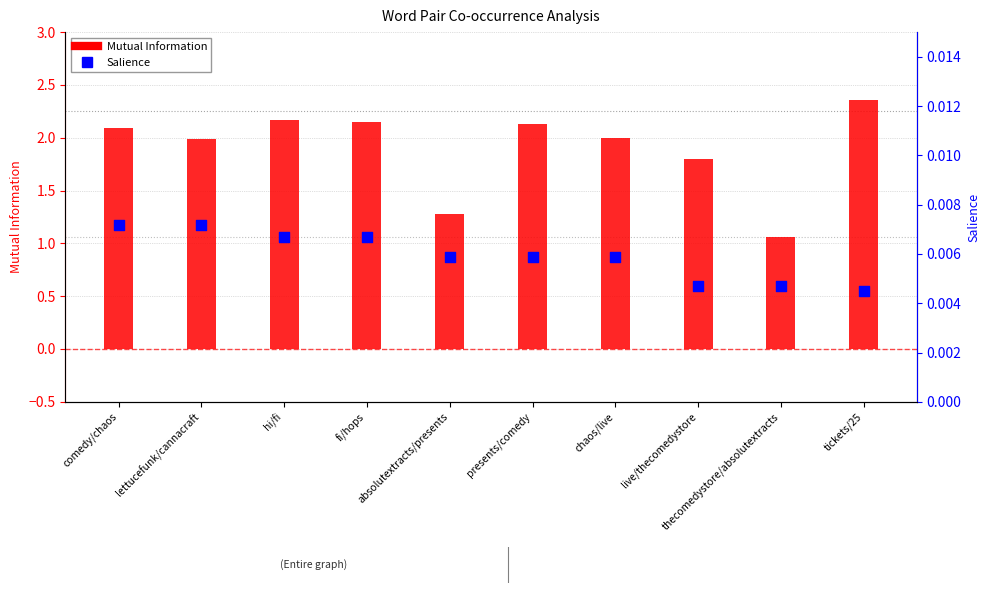

At which category is the sum across all series the highest?

tickets/25